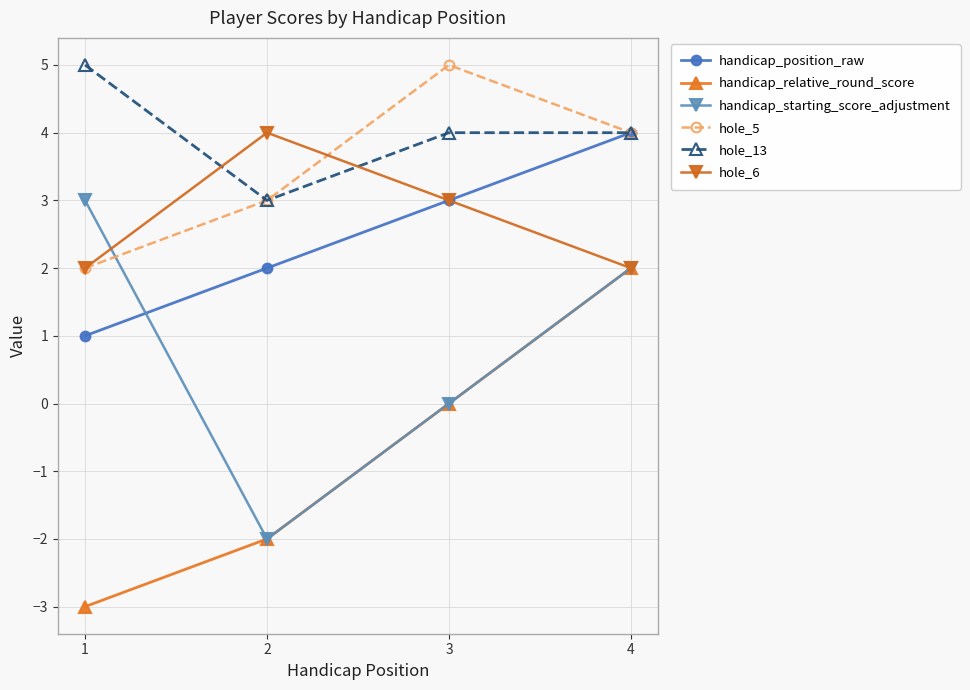

How many interior local peaks does the hole_6 series have?

1